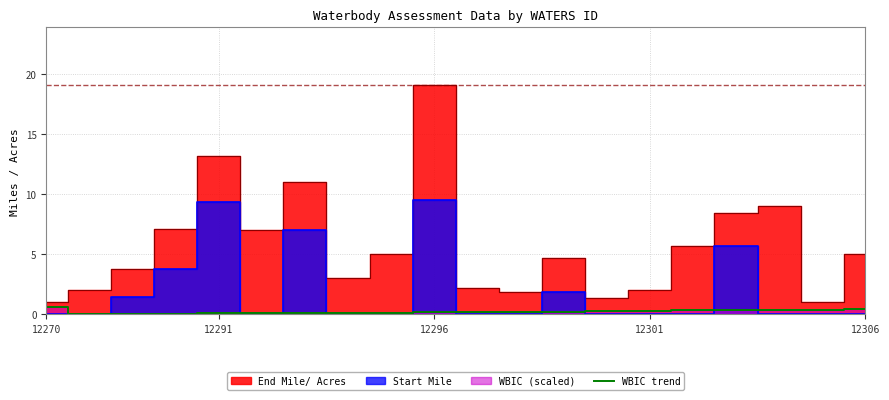

What is the difference between the second highest and minimum values?

0.4